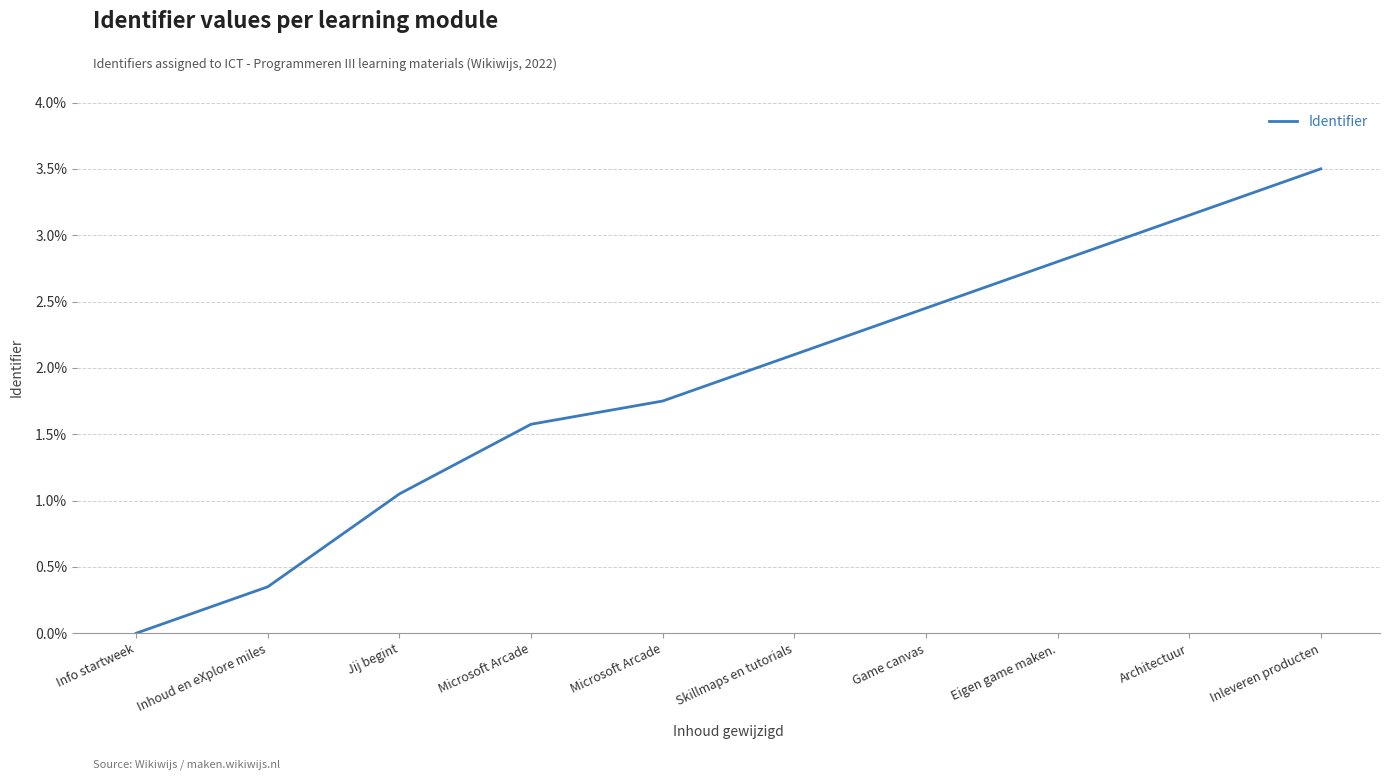

At which category does the chart reach its peak across all series?

Inleveren producten